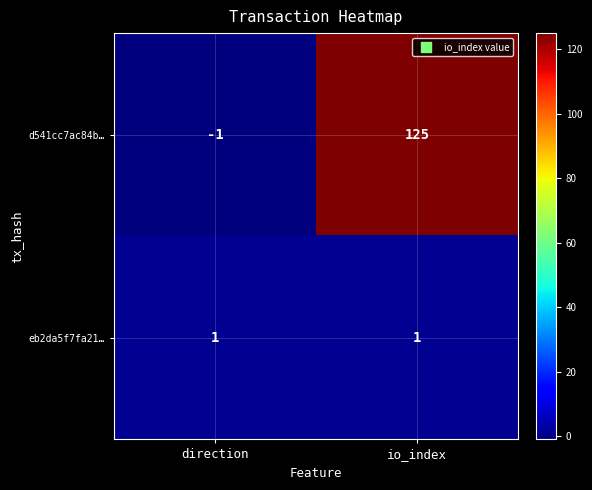

What is the difference between the d541cc7ac84b… values at io_index and direction?

126